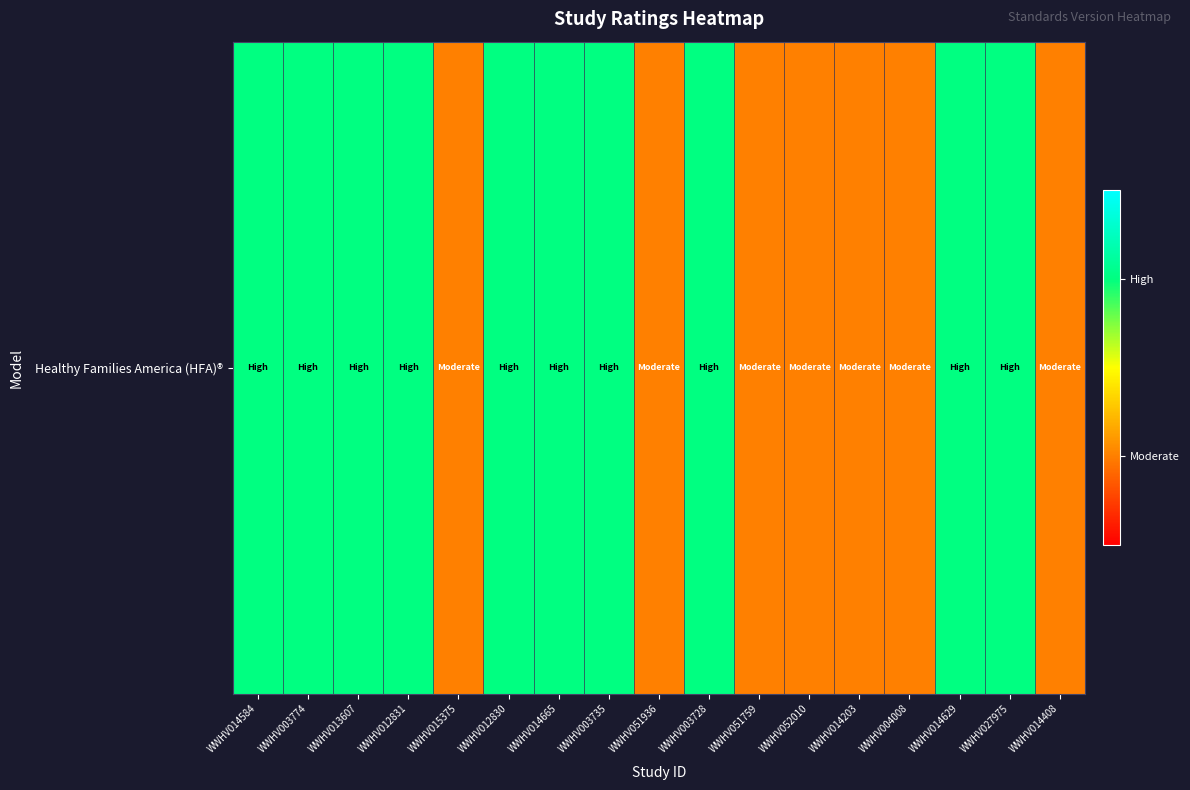

What is the smallest value displayed?

1